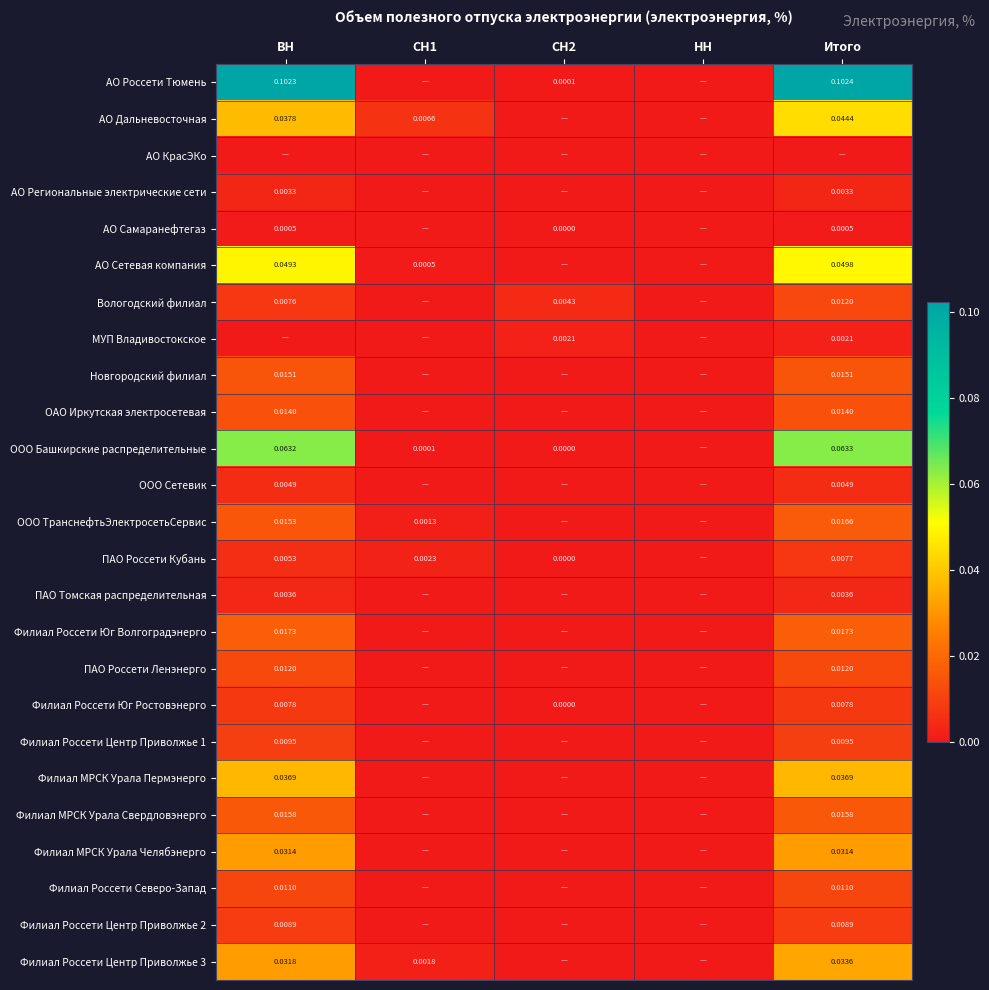

At which category is the sum across all series the highest?

Итого